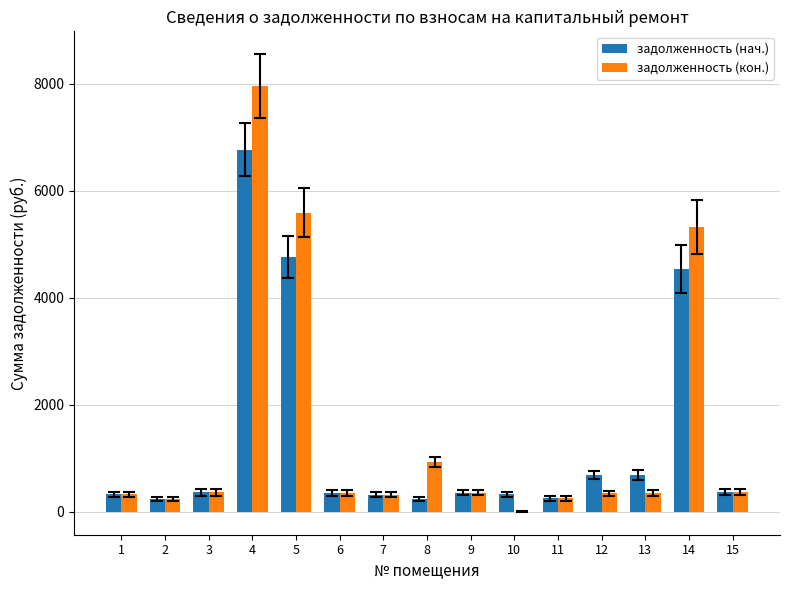

The value of задолженность (кон.) at 14 is 8677.0. True or false?

False